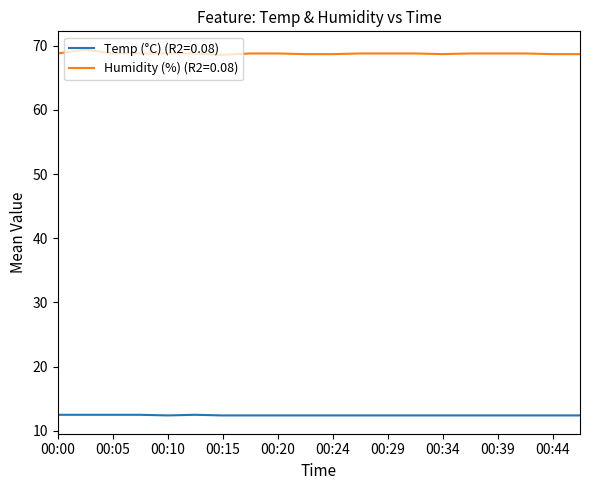

What is the highest value of the Temp (°C) (R2=0.08) series?

12.5